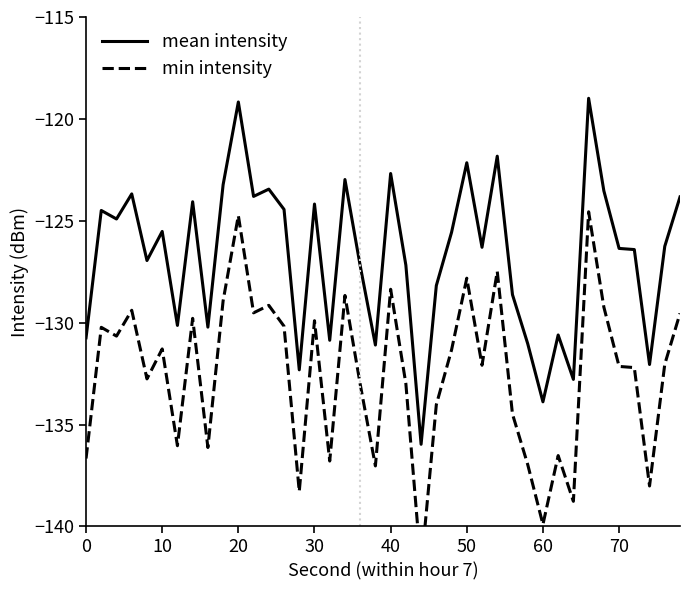

What is the maximum value for mean intensity?

-119.0